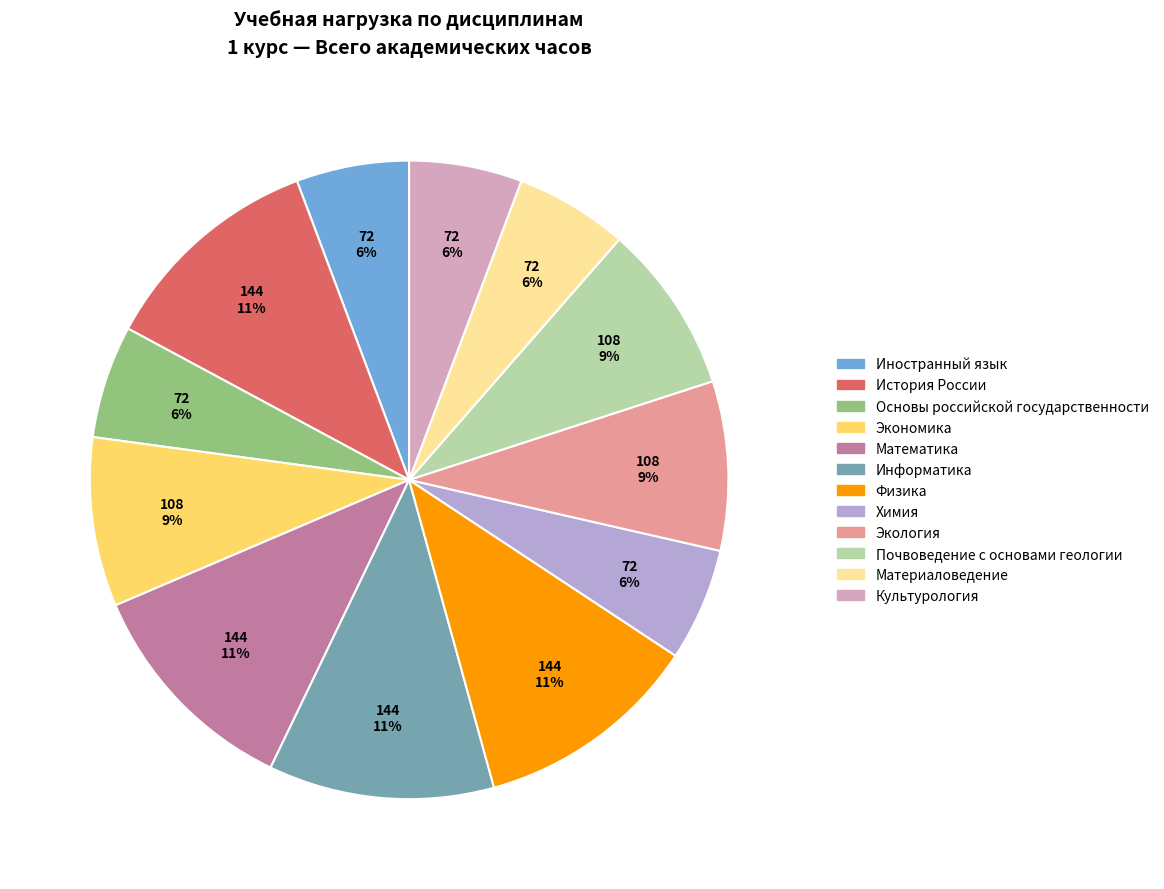

To the nearest percent, what portion does Материаловедение represent?

6%